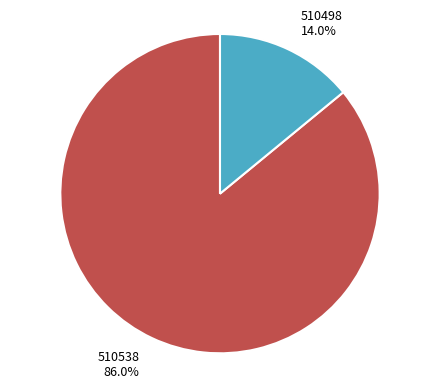

The 510498 slice represents 14% of the pie. True or false?

True